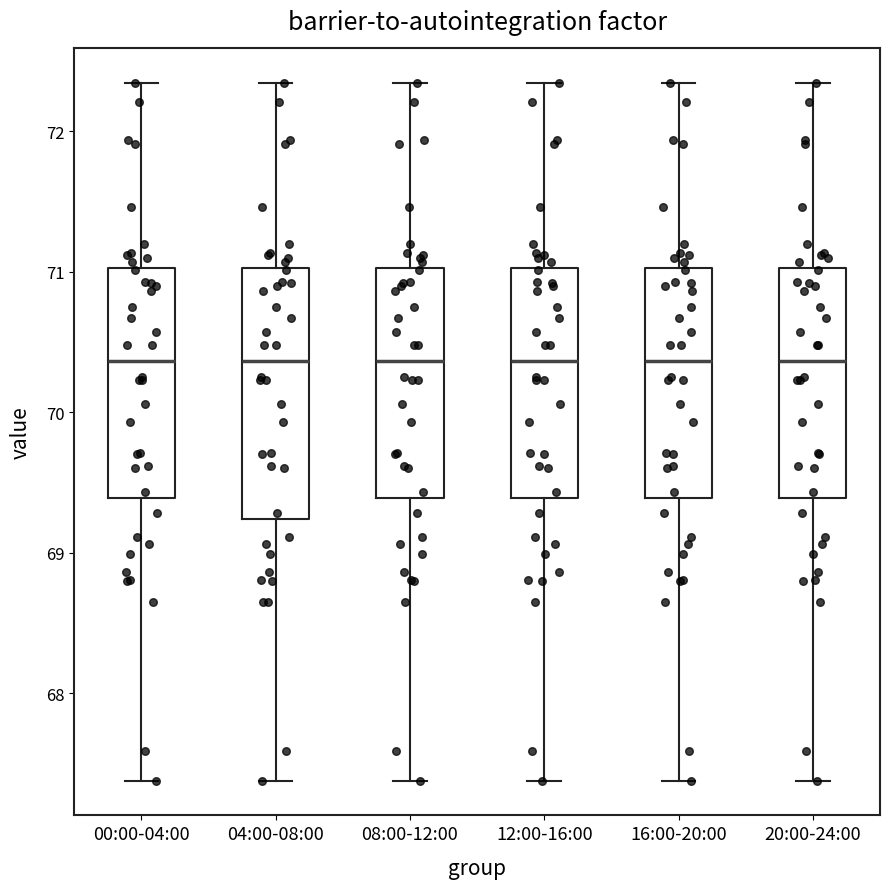

Where does the lower whisker of the box for 00:00-04:00 end on the y-axis? The values are not printed on the chart, so give them approximately, as read against the axis.

67.4